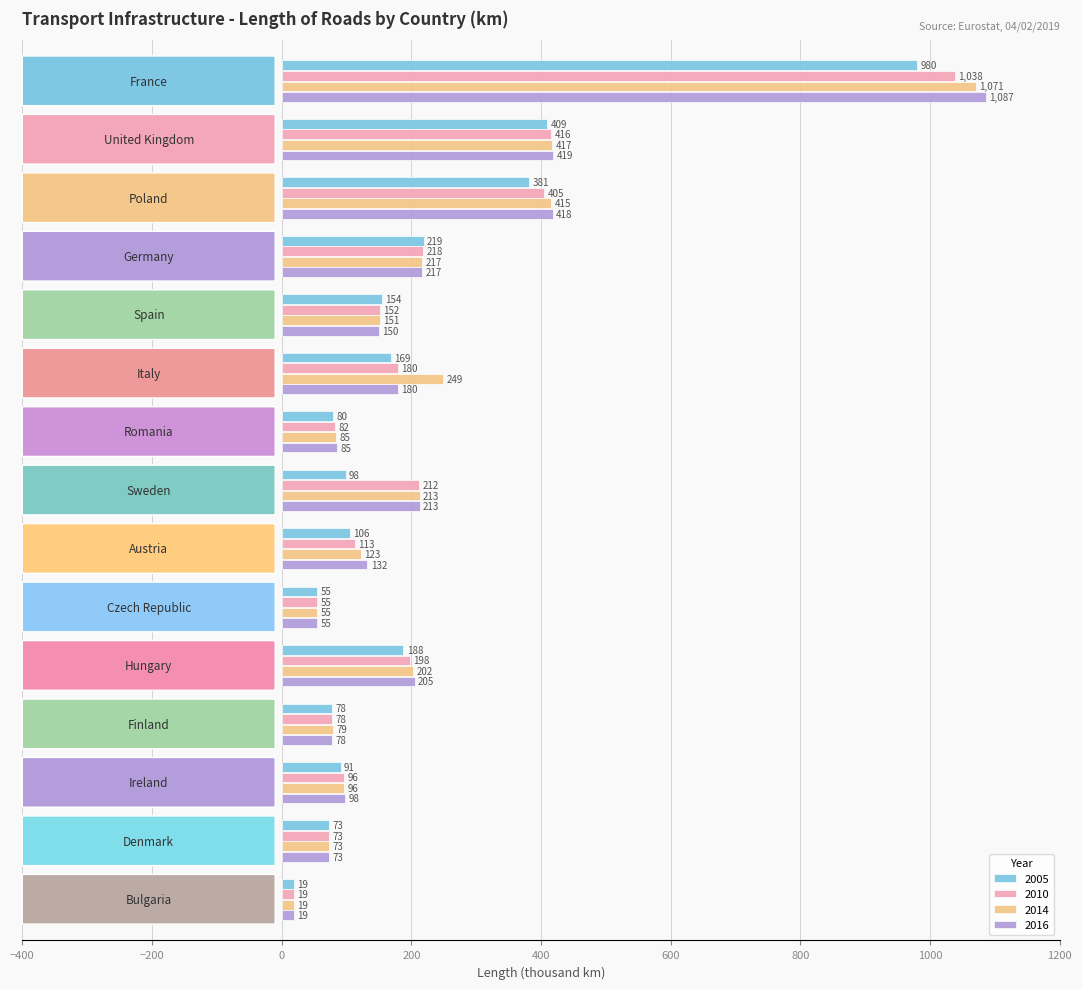

Which series has the largest range (max minus min)?

2016